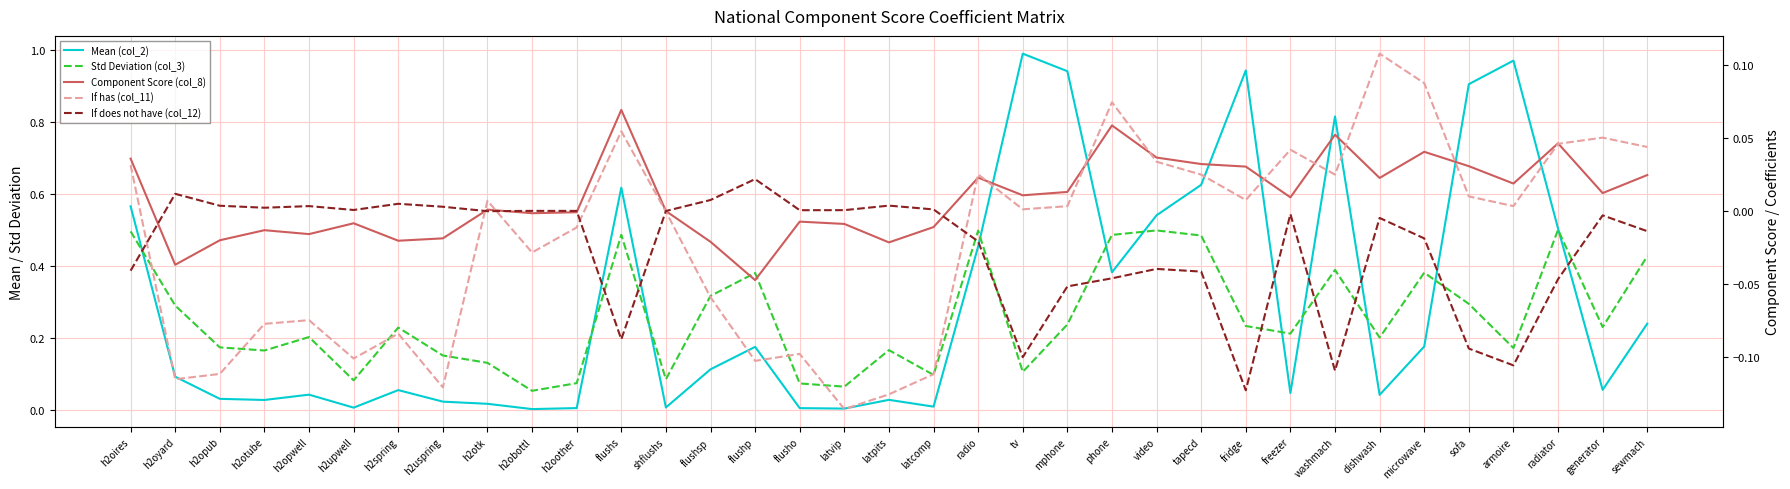

Which has a higher value, h2opub or radiator?

radiator